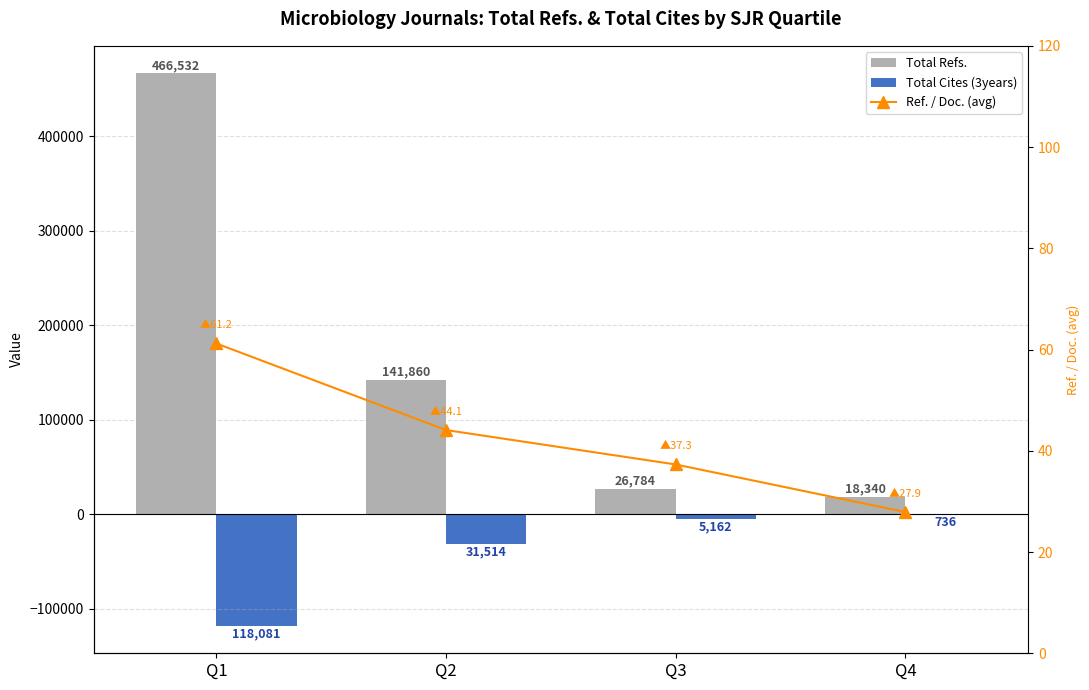

Reading left to right, list all the values displayed in this chart.

Total Refs.: 466532.0	141860.0	26784.0	18340.0
Total Cites (3years): -118081.0	-31514.0	-5162.0	-736.0
Ref. / Doc. (avg): 61.2	44.1	37.3	27.9